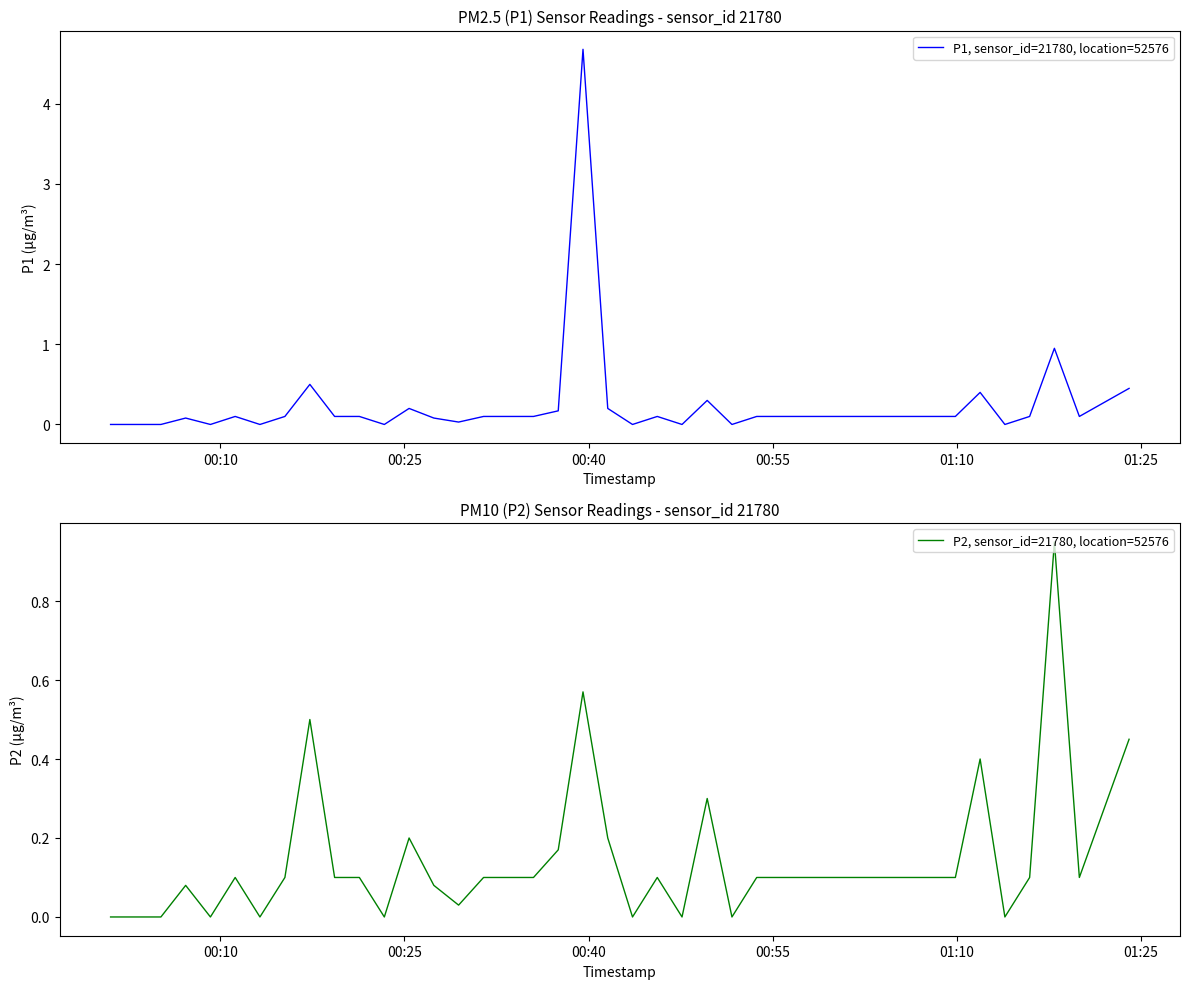

Rank the series by their average value, from lowest to highest.

P2, sensor_id=21780, location=52576, P1, sensor_id=21780, location=52576